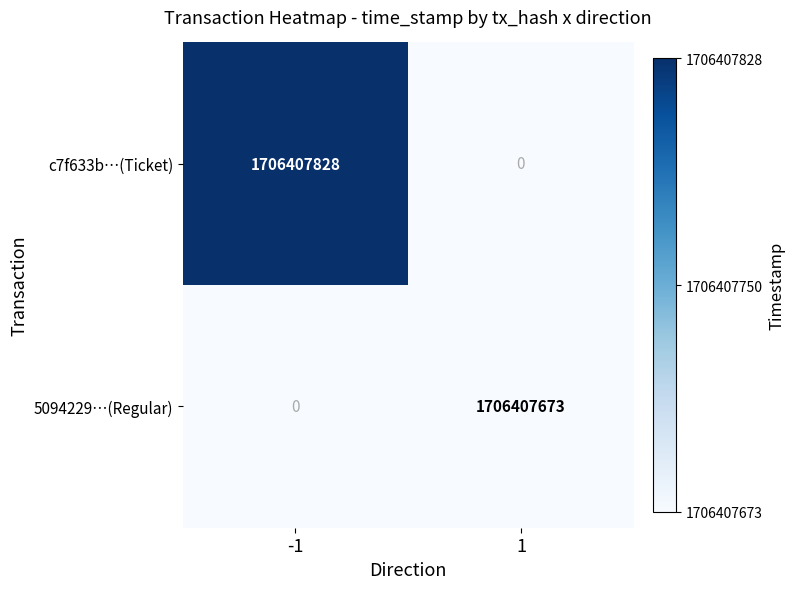

Which series has the largest range (max minus min)?

c7f633b…(Ticket)